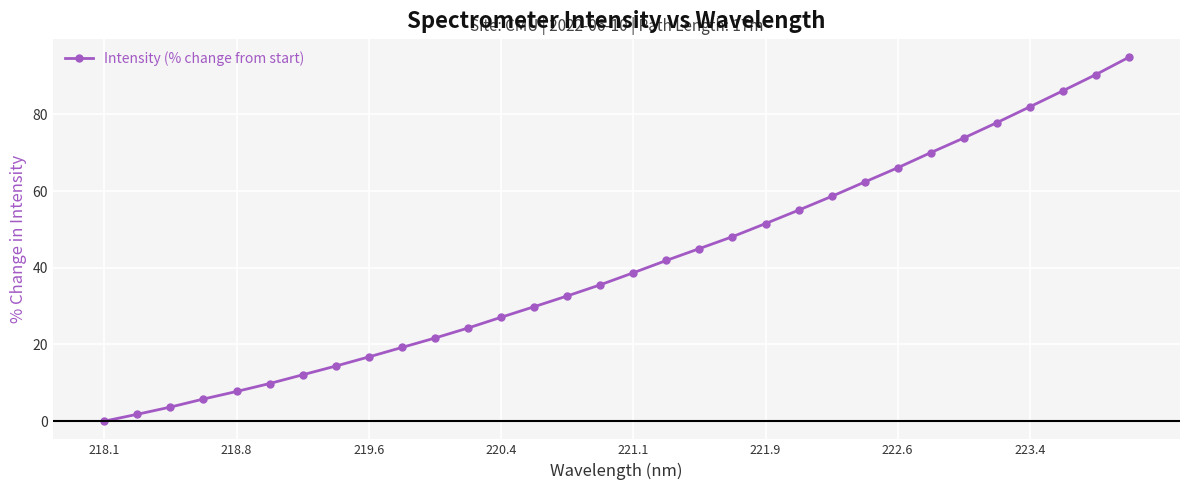

What is the sum of all values?

1305.0